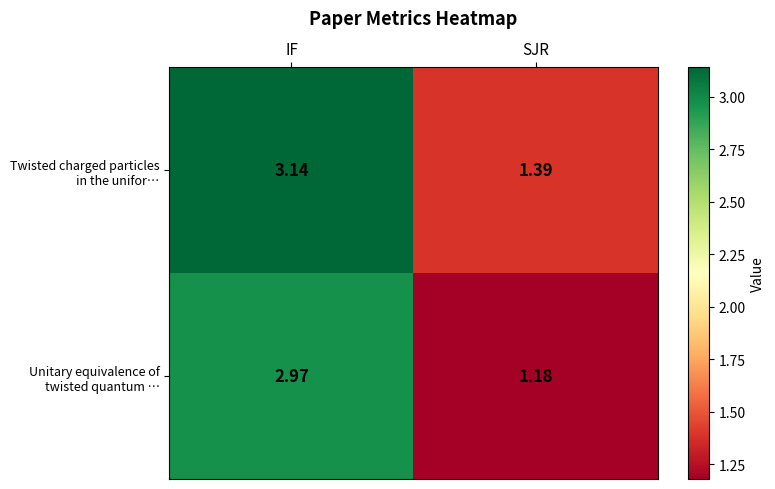

Which label corresponds to the largest value in the chart?

IF